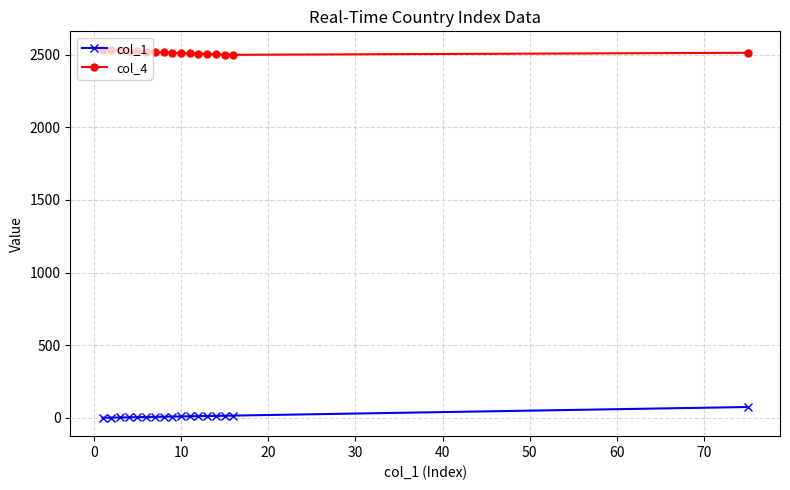

True or false: col_1 and col_4 intersect in this chart.

False